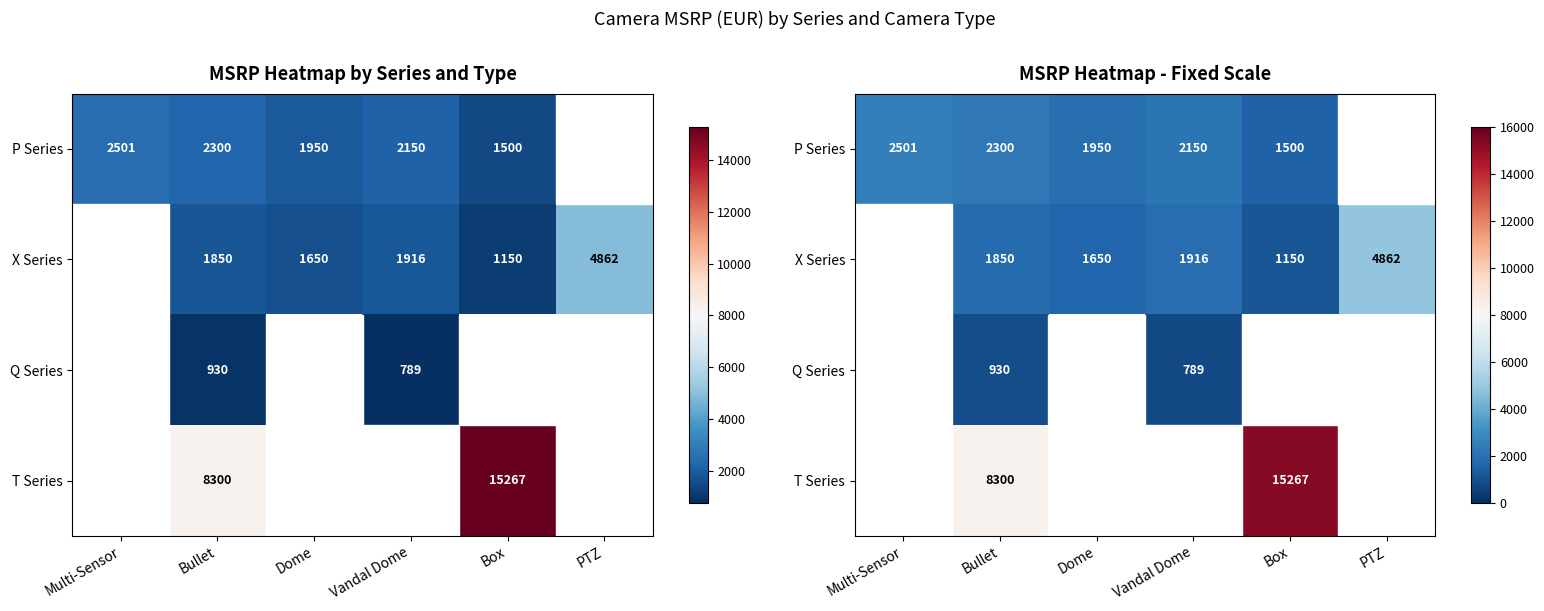

The T Series series shows 8300.0 at Bullet. True or false?

True